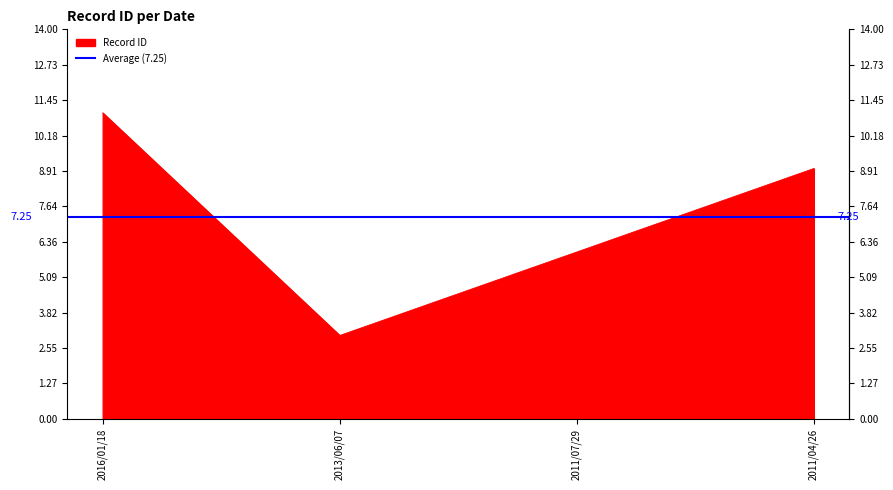

Where is the data nearest to the value 7?

2011/07/29